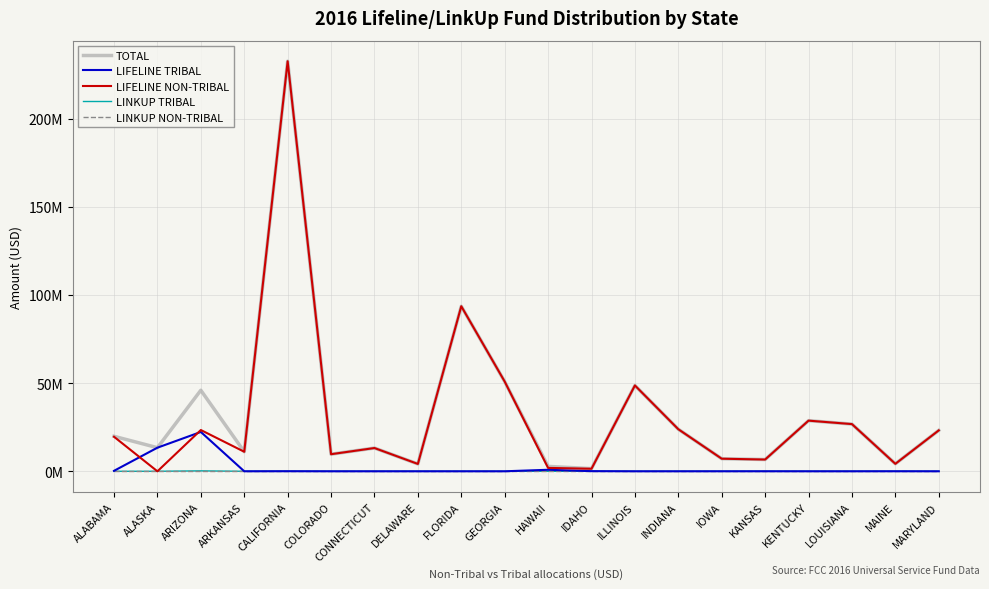

True or false: LINKUP TRIBAL and LIFELINE TRIBAL cross at least once.

False